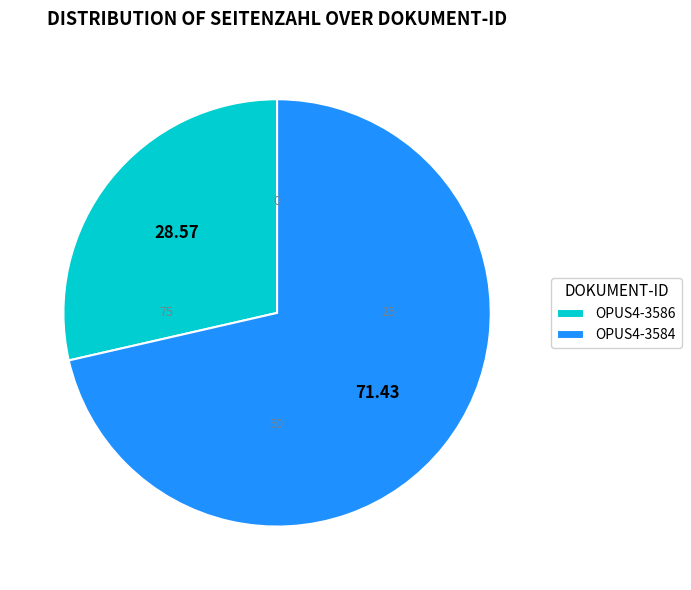

Approximately how many times larger is the value at OPUS4-3586 compared to OPUS4-3584?

0.4